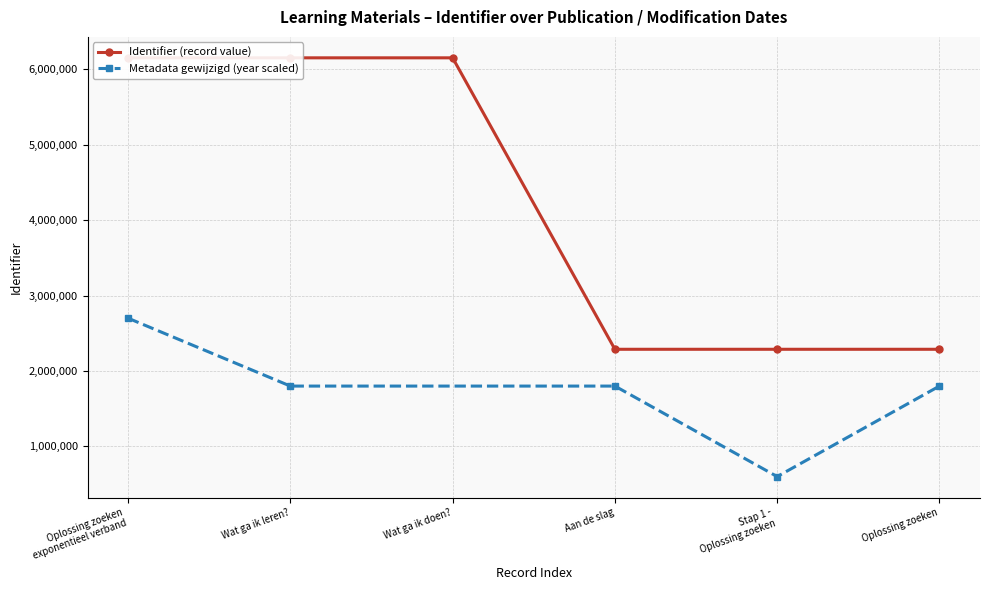

Does the chart display data point markers on the line(s)?

Yes